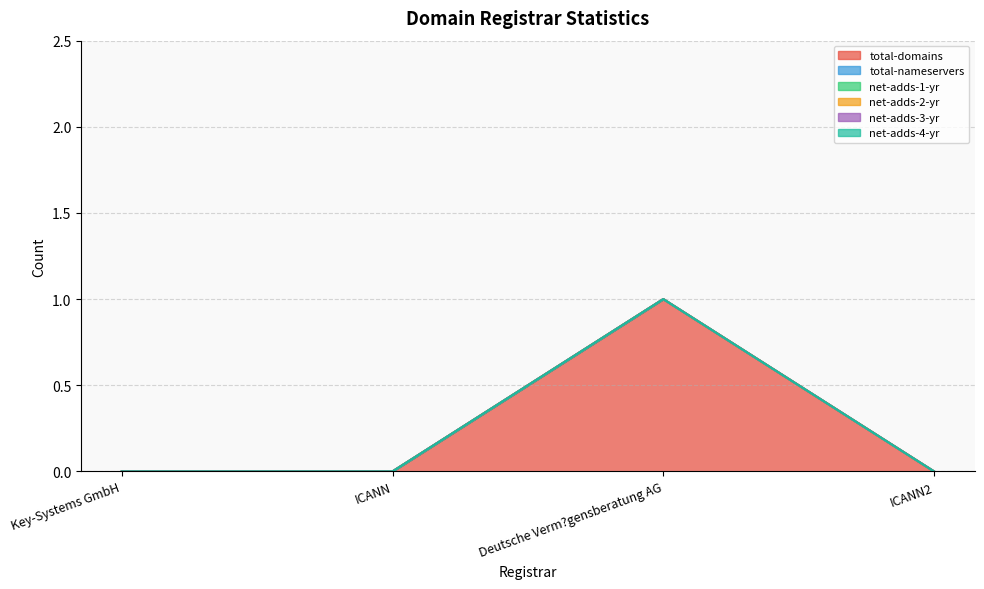

True or false: total-domains and net-adds-4-yr intersect in this chart.

False